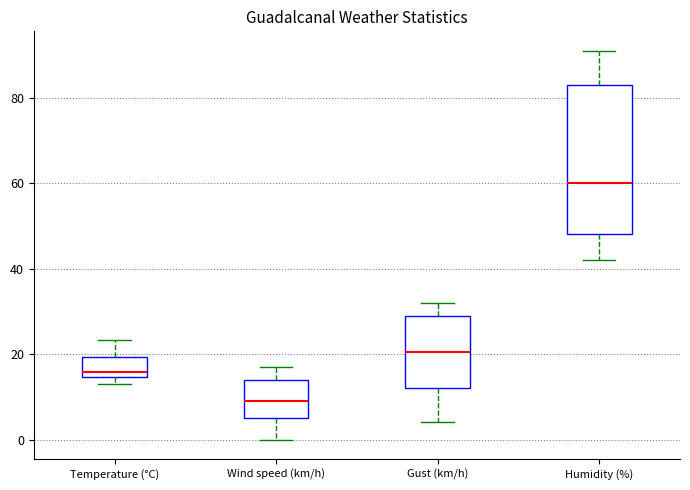

Comparing the boxes themselves (not the whiskers), which one is the tallest?

Humidity (%)